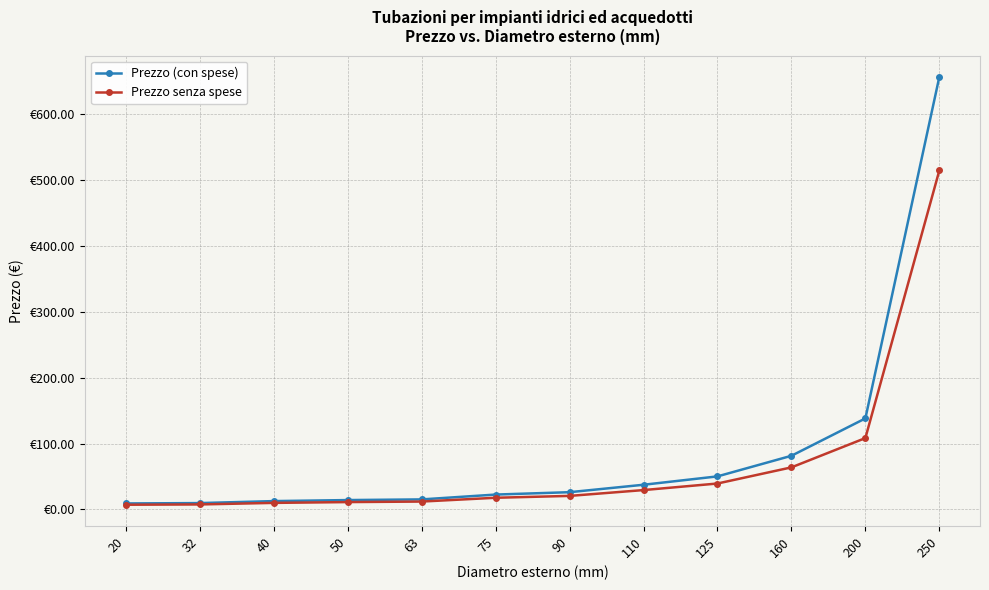

What is the lowest value of the Prezzo senza spese series?

7.0